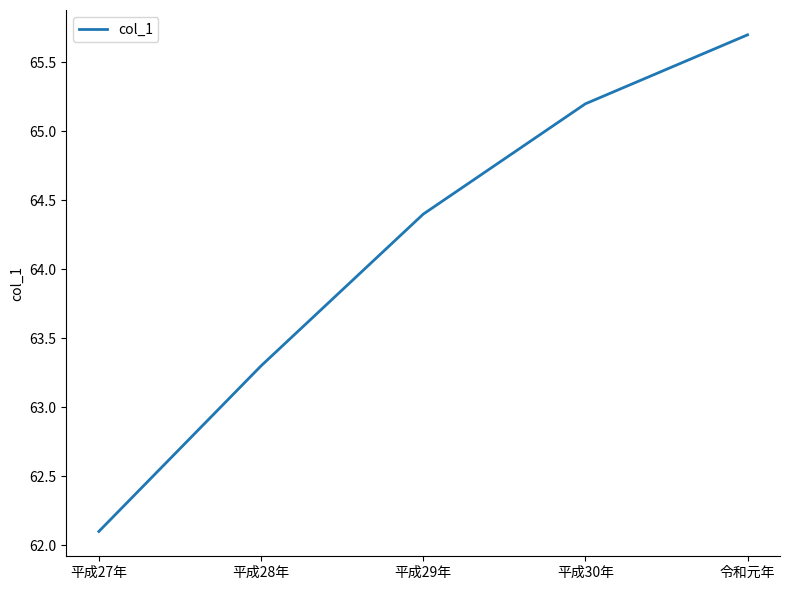

Where is the data nearest to the value 63?

平成28年